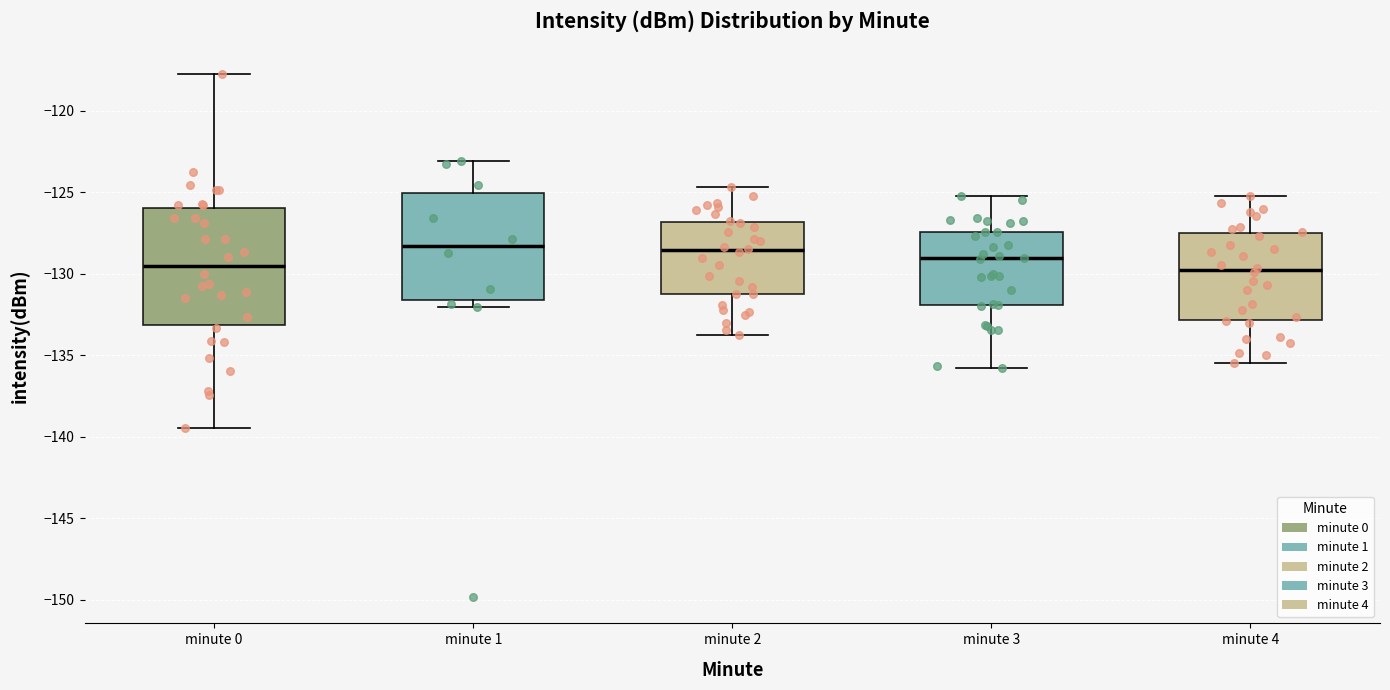

Reading left to right, read every box against the y-axis: the position of its median line, the range the box covers, and the ends of its whiskers. The values are not printed on the chart, so give them approximately, as read against the axis.

minute 0: median -129.5, box -133.0 to -126.0, whiskers -139.5 to -118.0
minute 1: median -128.5, box -131.5 to -125.0, whiskers -132.0 to -123.0
minute 2: median -128.5, box -131.0 to -127.0, whiskers -134.0 to -124.5
minute 3: median -129.0, box -132.0 to -127.5, whiskers -136.0 to -125.0
minute 4: median -130.0, box -133.0 to -127.5, whiskers -135.5 to -125.0